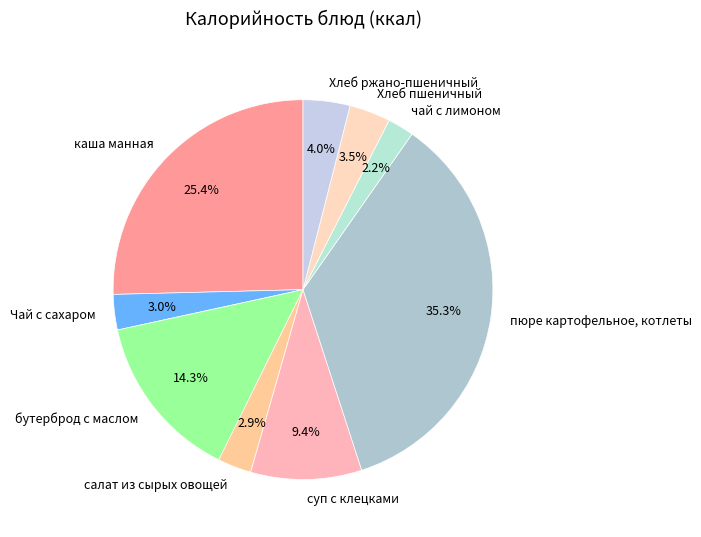

Which slice is the largest?

пюре картофельное, котлеты